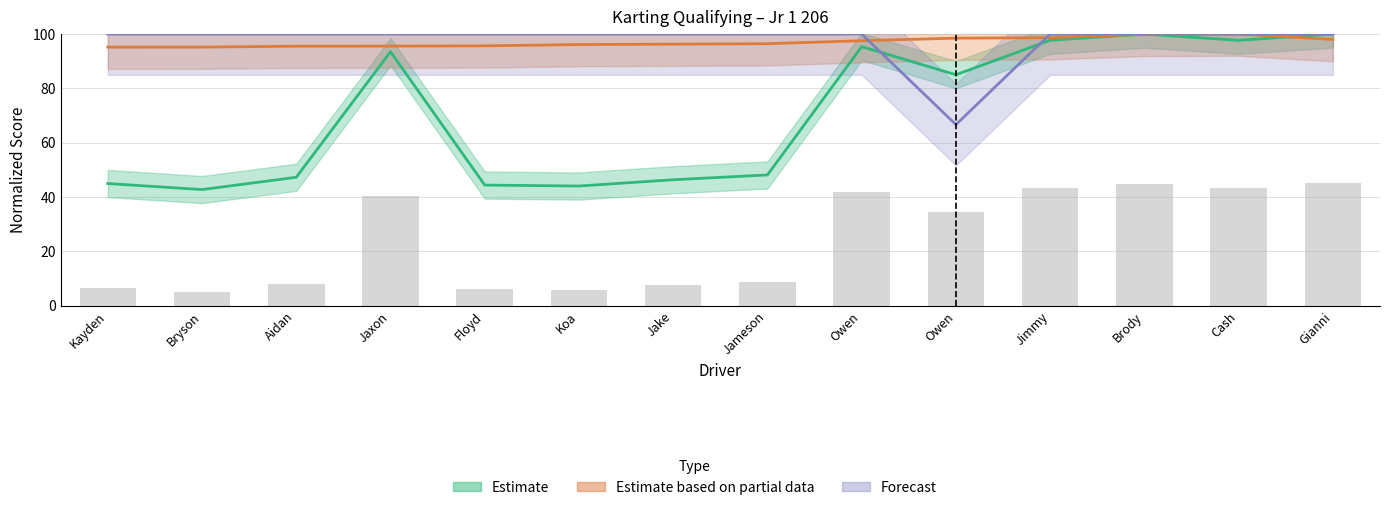

How many data points does each series have?

14